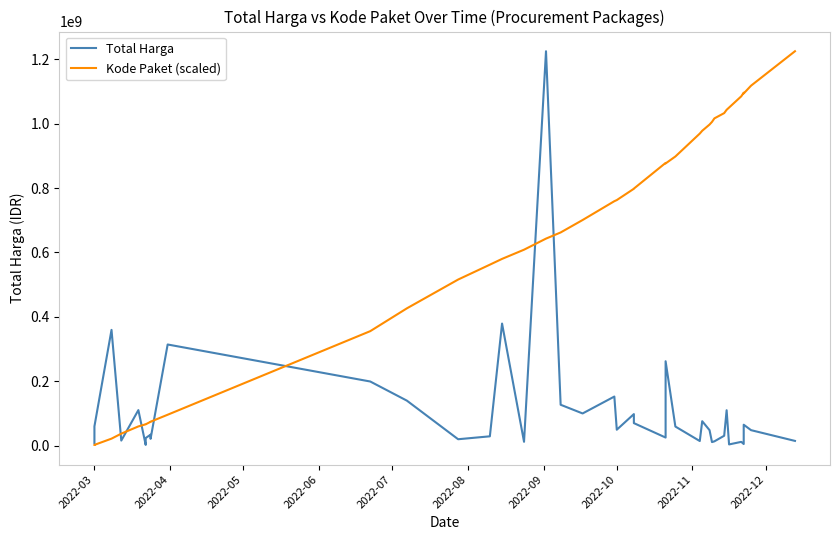

How many lines are shown in the chart?

2